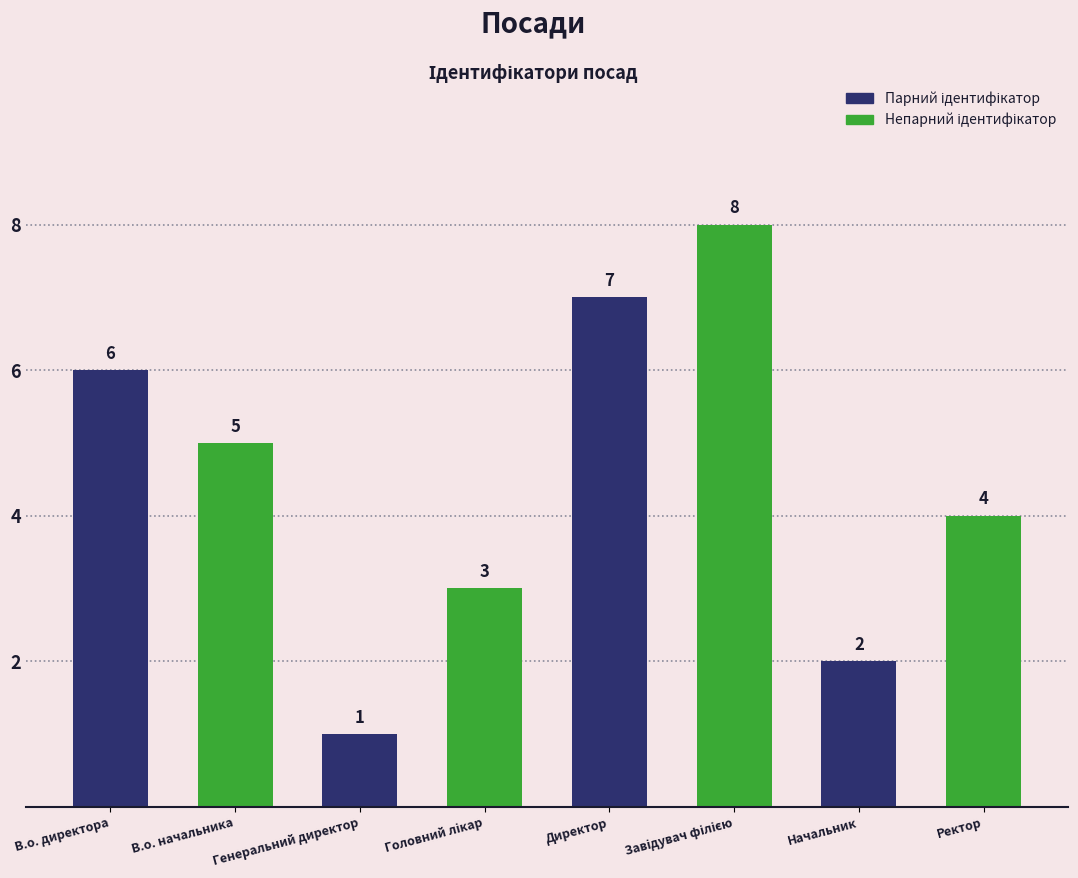

What is the greatest value displayed?

8